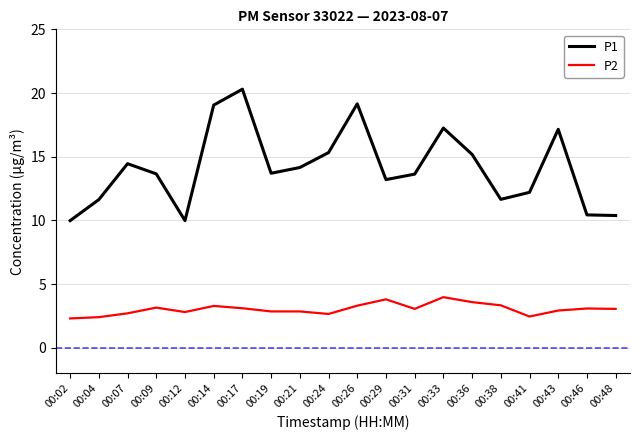

Is it true that P2 equals 2.5 at 00:41?

True